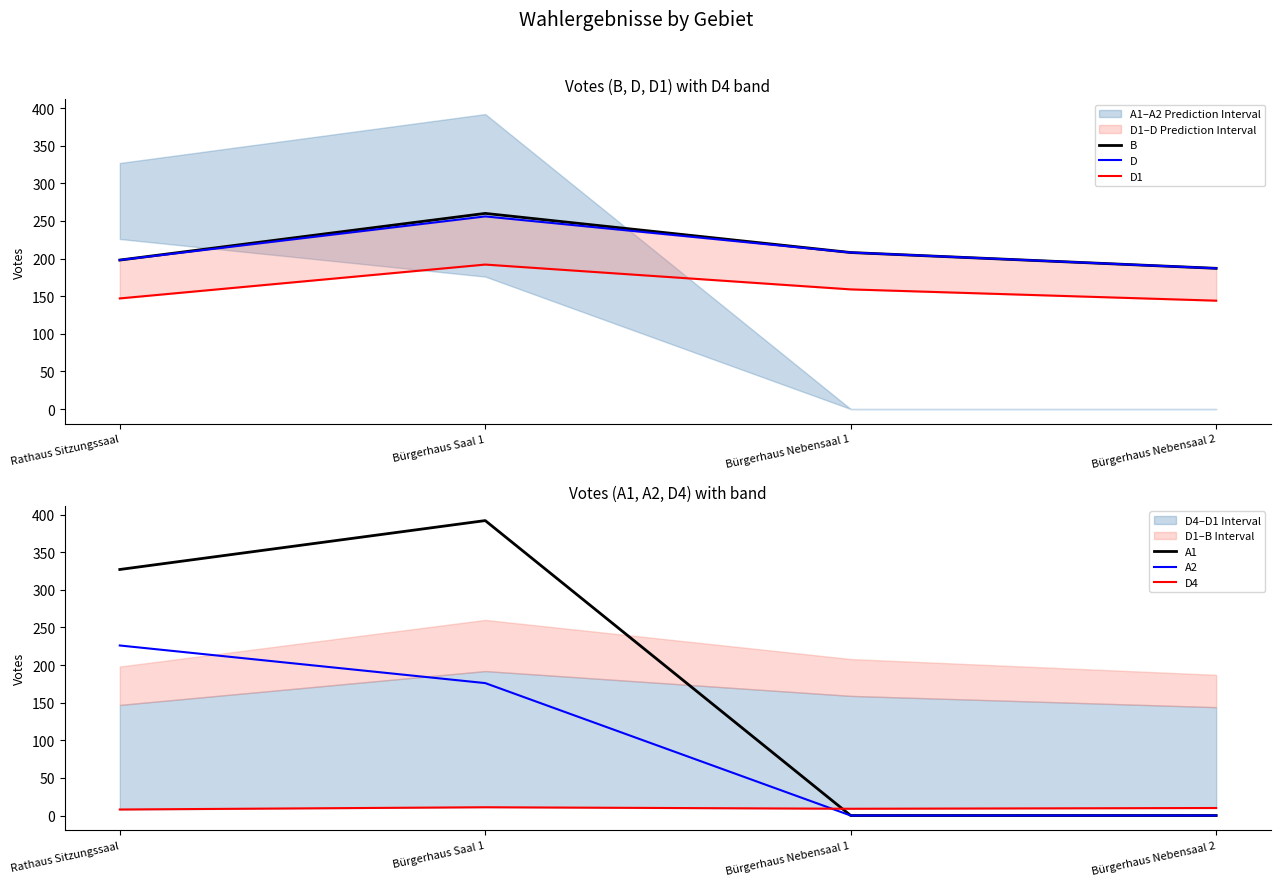

Which series has the largest range (max minus min)?

A1